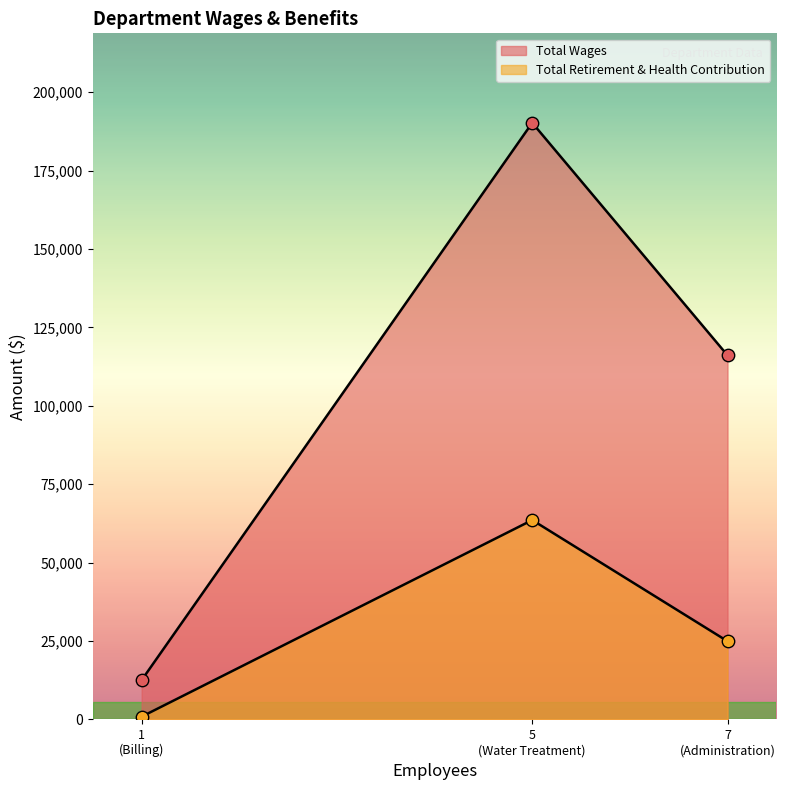

Which series has the largest total across all categories?

Total Wages